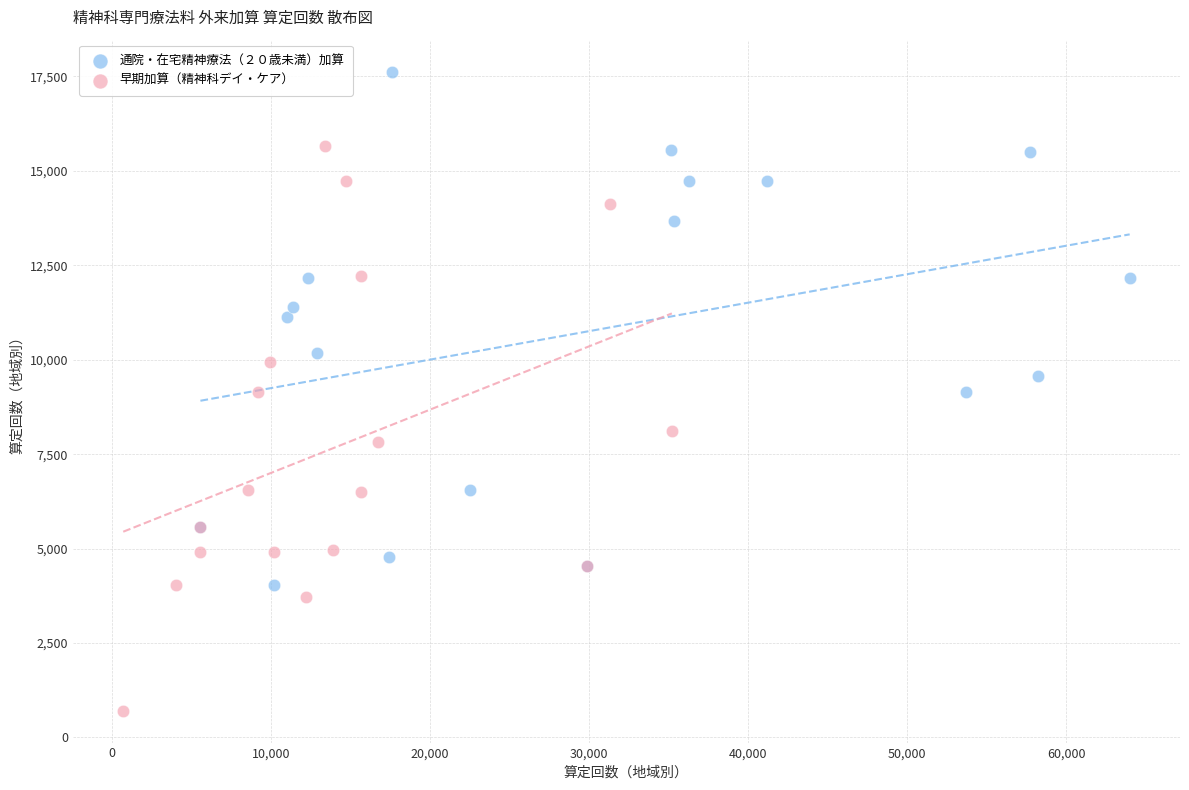

Which series reaches the minimum Y coordinate?

早期加算（精神科デイ・ケア）